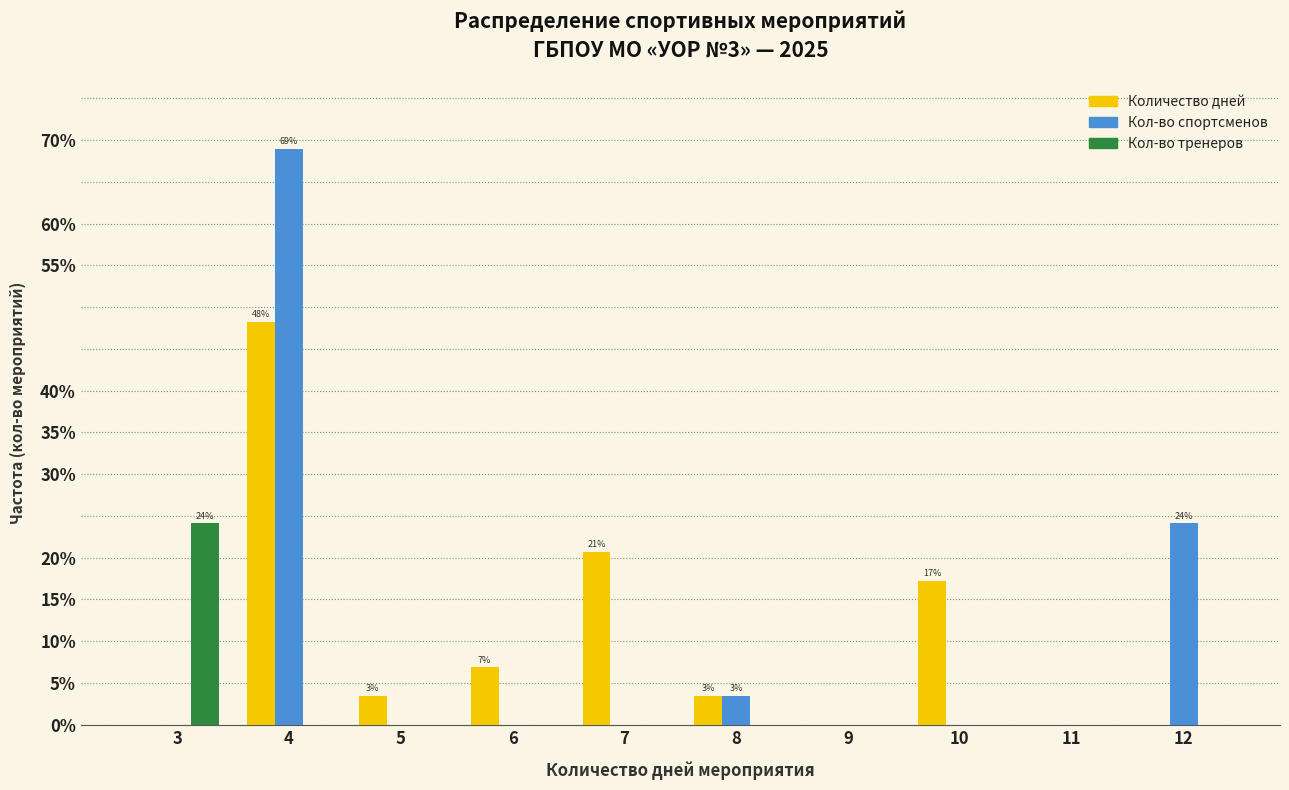

Are the bars horizontal?

No